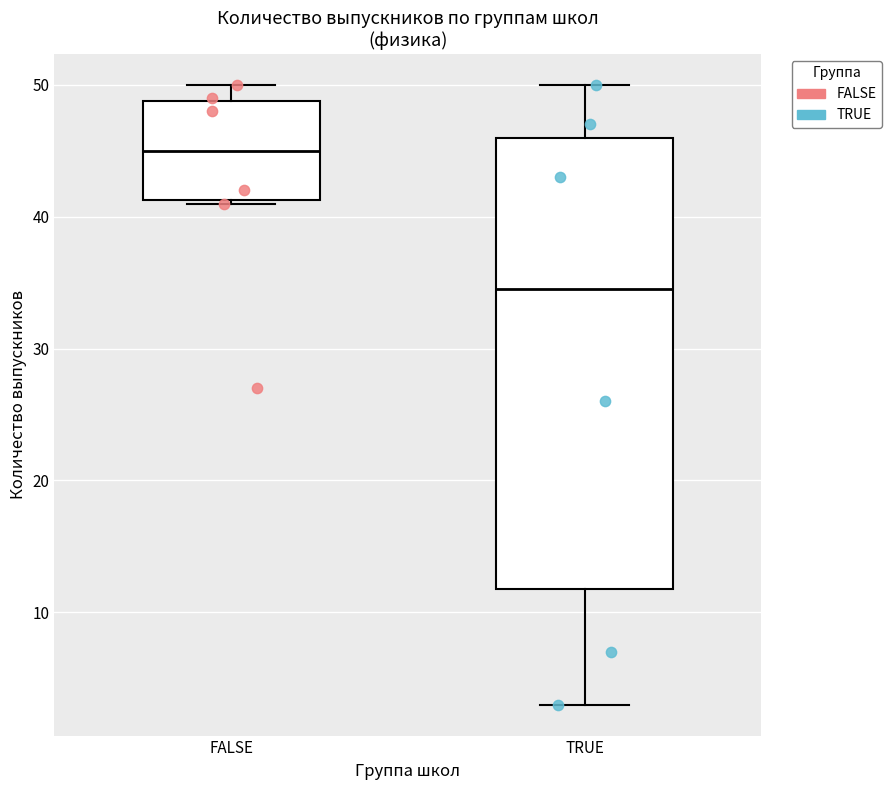

Reading left to right, read every box against the y-axis: the position of its median line, the range the box covers, and the ends of its whiskers. The values are not printed on the chart, so give them approximately, as read against the axis.

FALSE: median 45, box 41 to 49, whiskers 41 to 50
TRUE: median 35, box 12 to 46, whiskers 3 to 50